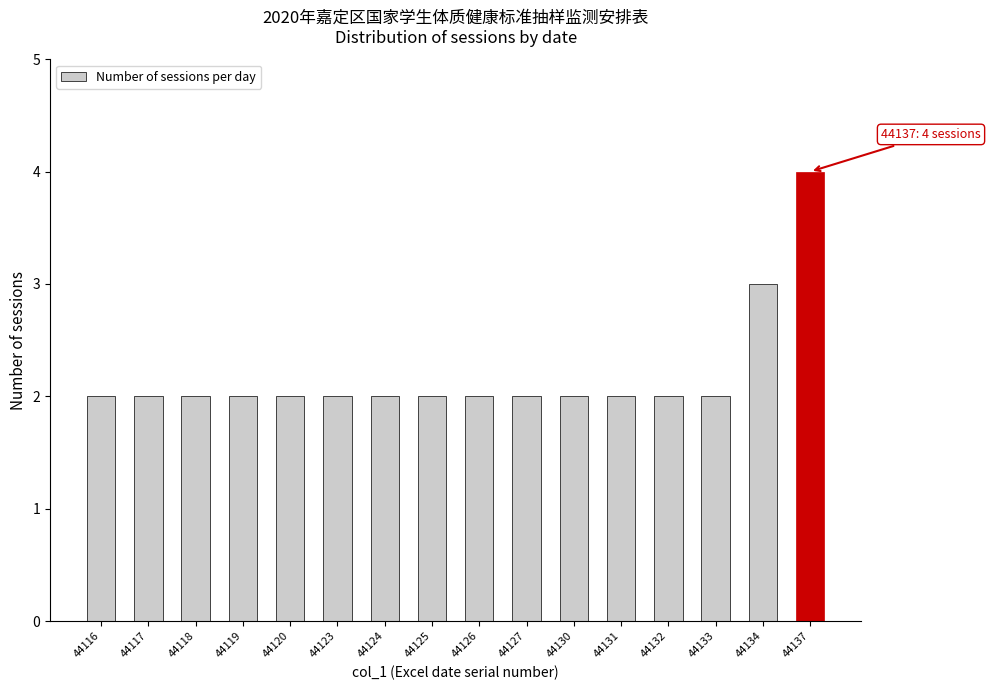

Reading left to right, extract all data points from this chart.

2	2	2	2	2	2	2	2	2	2	2	2	2	2	3	4